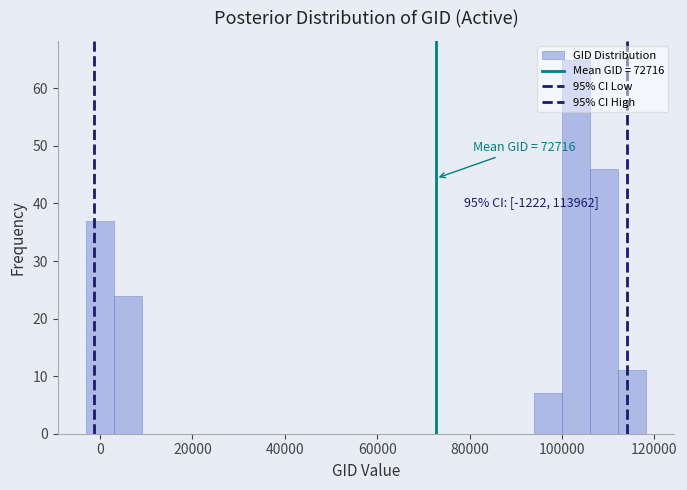

Around what value on the x-axis is the tallest bar? Give the approximate position of its centre, as read against the axis.

104000